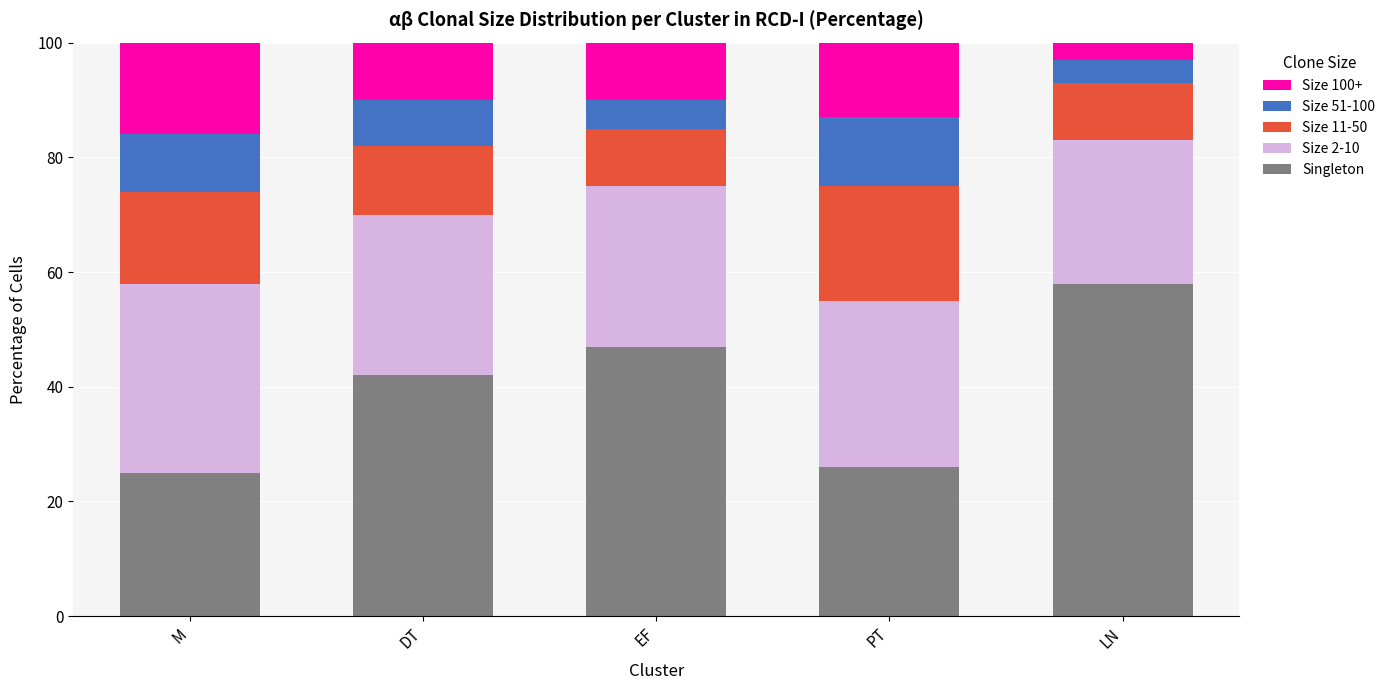

What is the minimum value for Singleton?

25.0